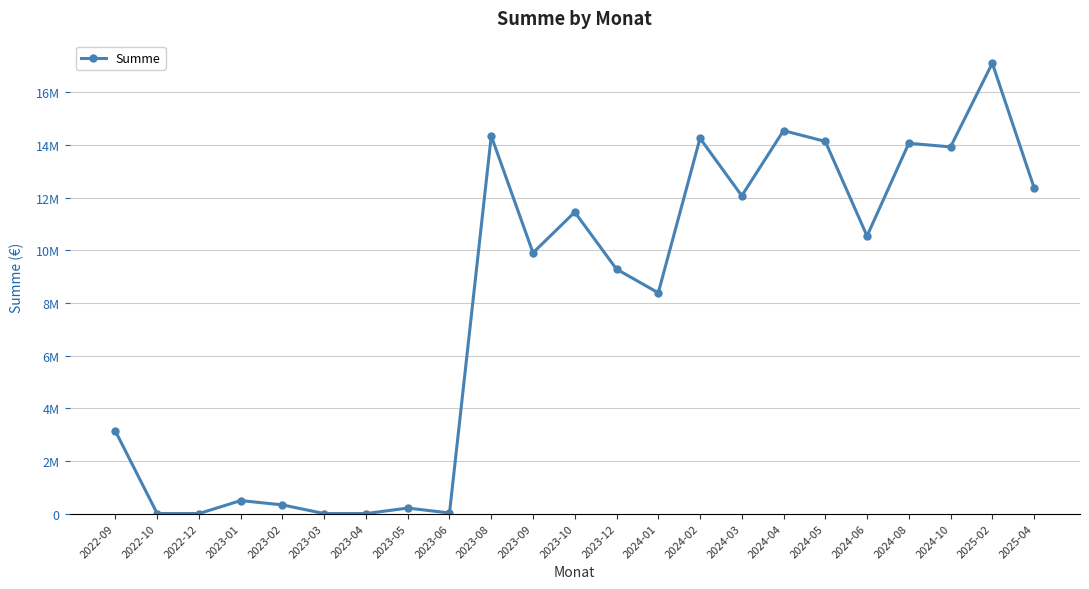

The chart shows a value of 117702.3 at 2023-05. True or false?

False